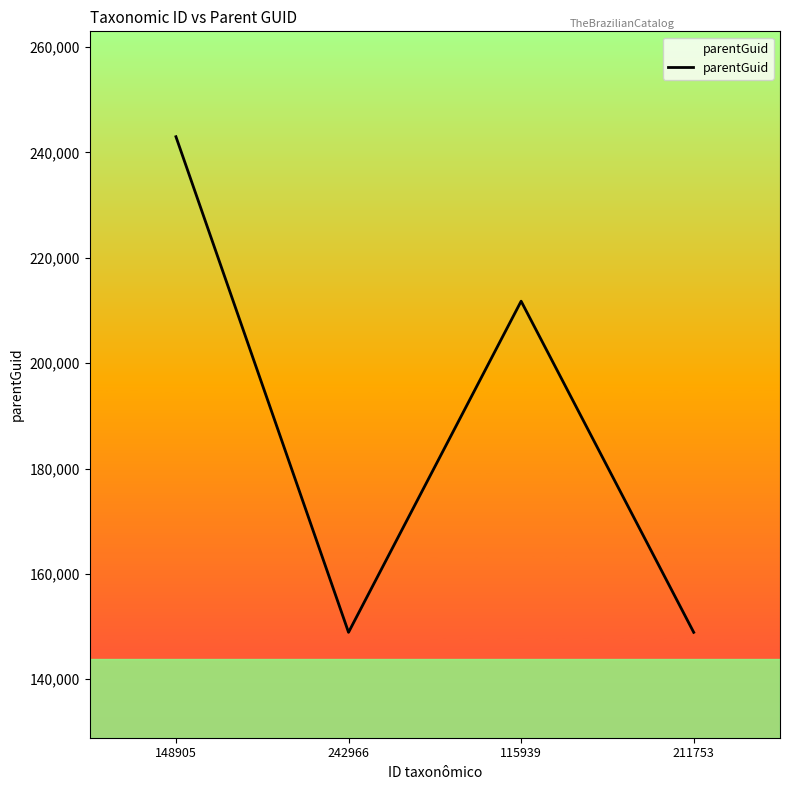

How many distinct data groups are displayed?

1